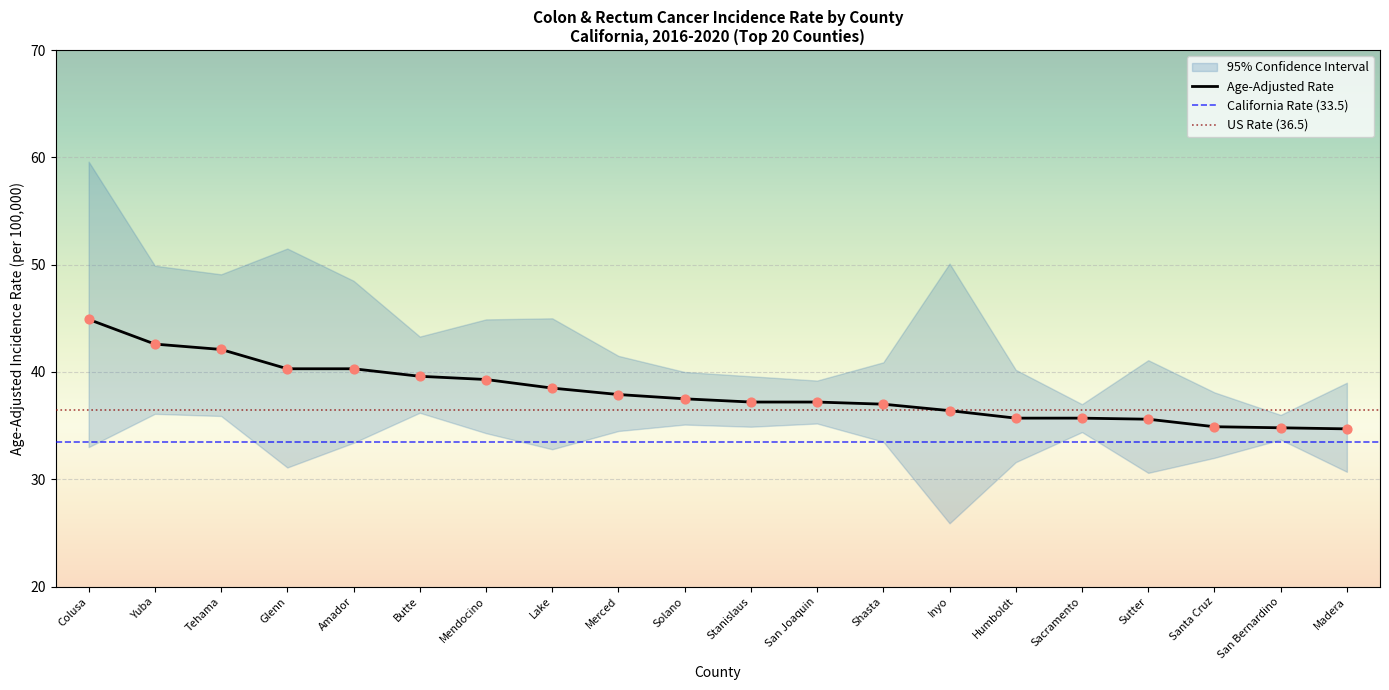

Which series reaches the maximum Y coordinate?

Upper 95% CI